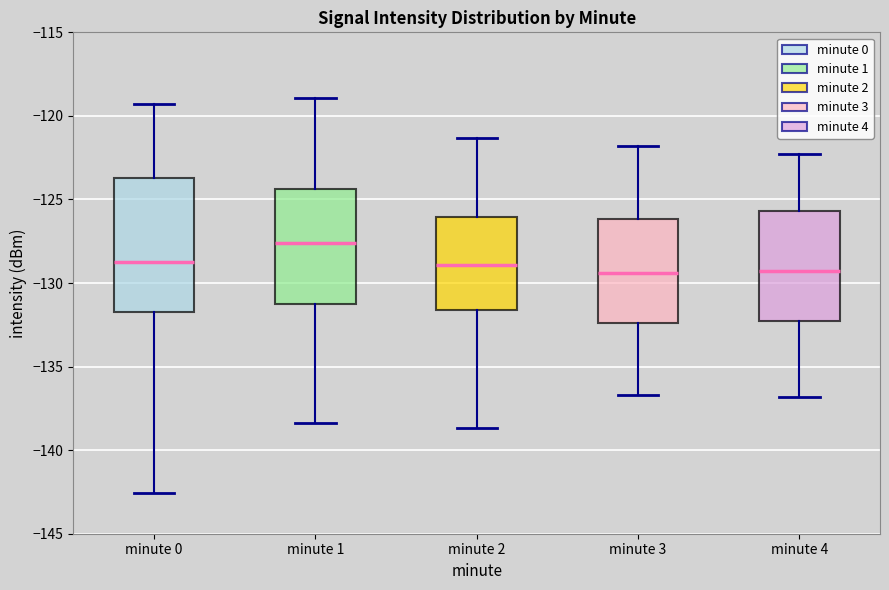

Which box is the tallest, from its lower edge to its upper edge?

minute 0